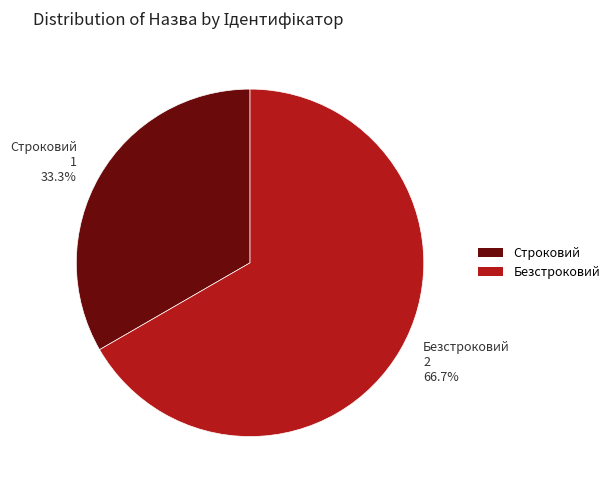

Does Строковий represent more than half of the total?

No